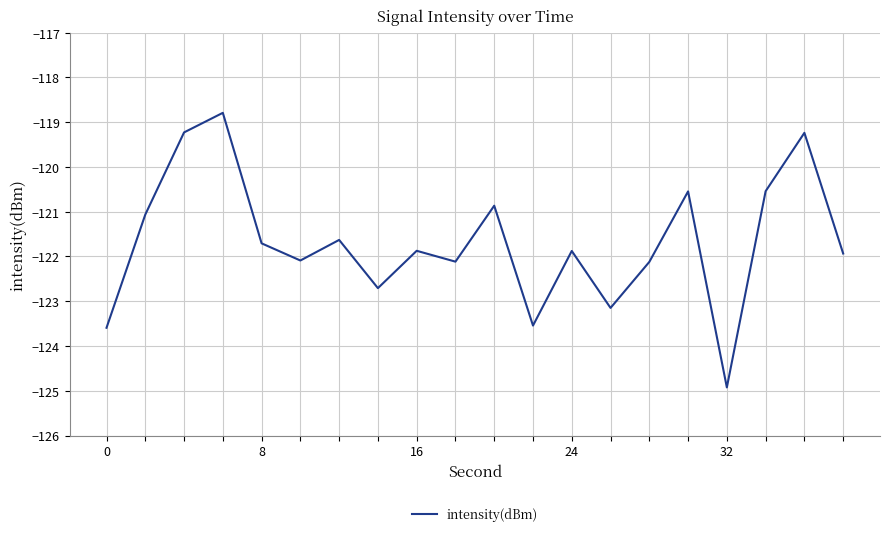

What is the greatest value displayed?

-118.8